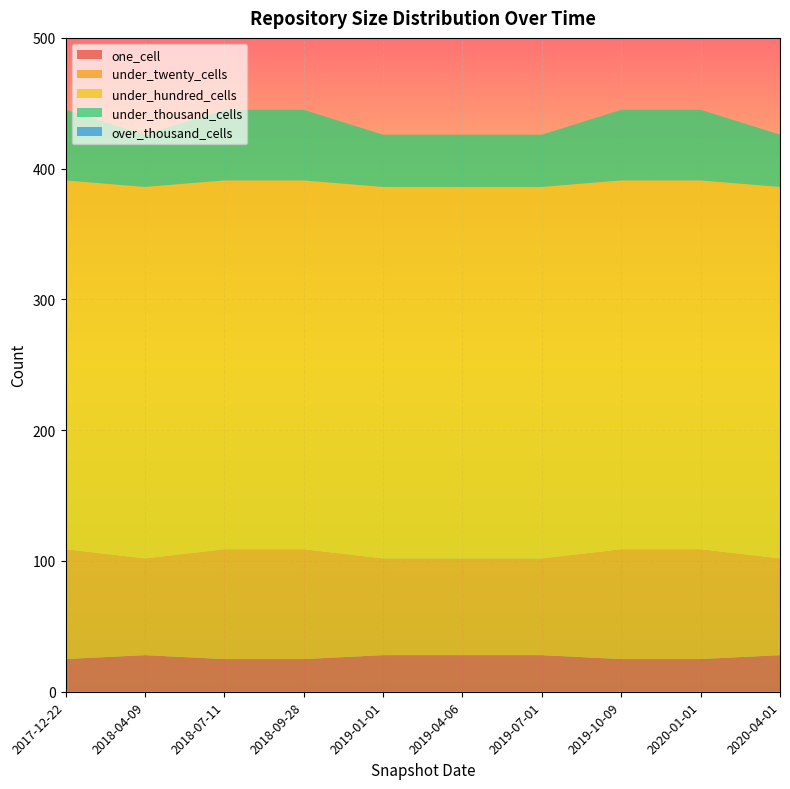

Reading left to right, transcribe all the data shown in this chart.

one_cell: 25	28	25	25	28	28	28	25	25	28
under_twenty_cells: 84	74	84	84	74	74	74	84	84	74
under_hundred_cells: 282	284	282	282	284	284	284	282	282	284
under_thousand_cells: 54	40	54	54	40	40	40	54	54	40
over_thousand_cells: 0	0	0	0	0	0	0	0	0	0